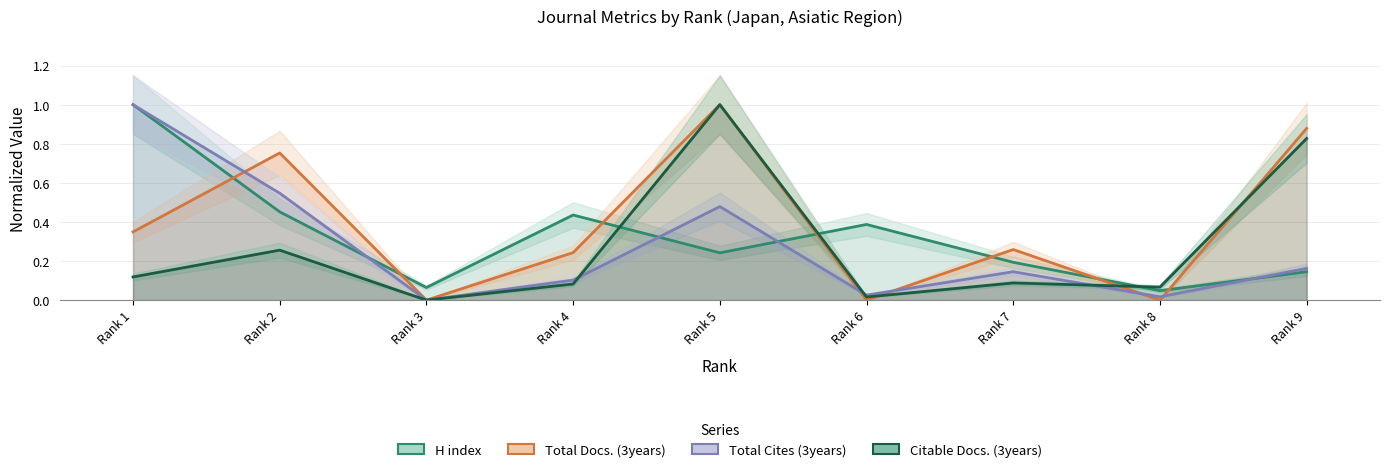

True or false: H index and Citable Docs. (3years) cross at least once.

True